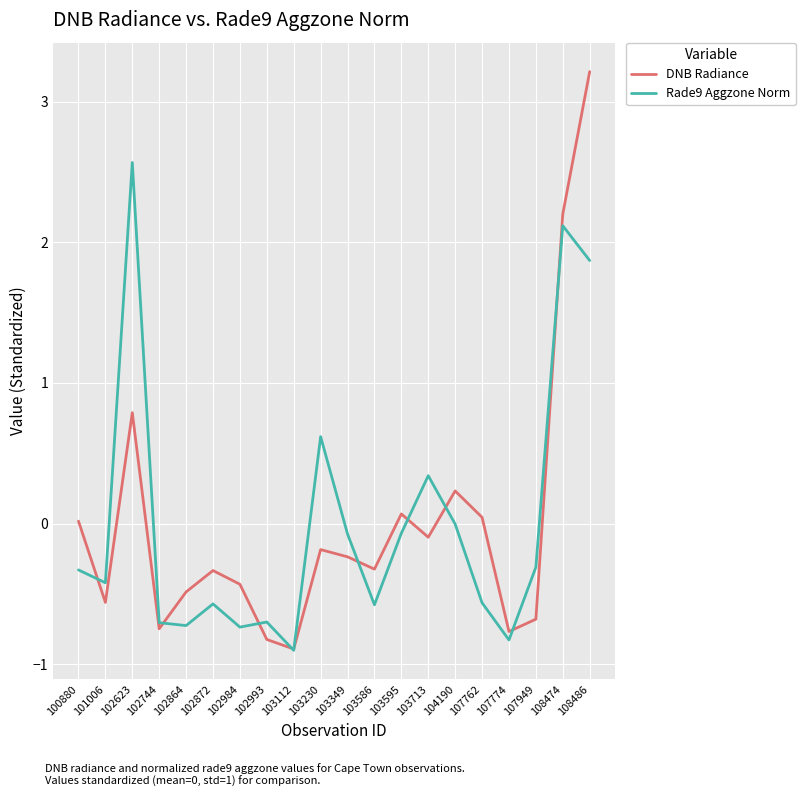

Rank the series by their maximum value, from highest to lowest.

DNB Radiance, Rade9 Aggzone Norm